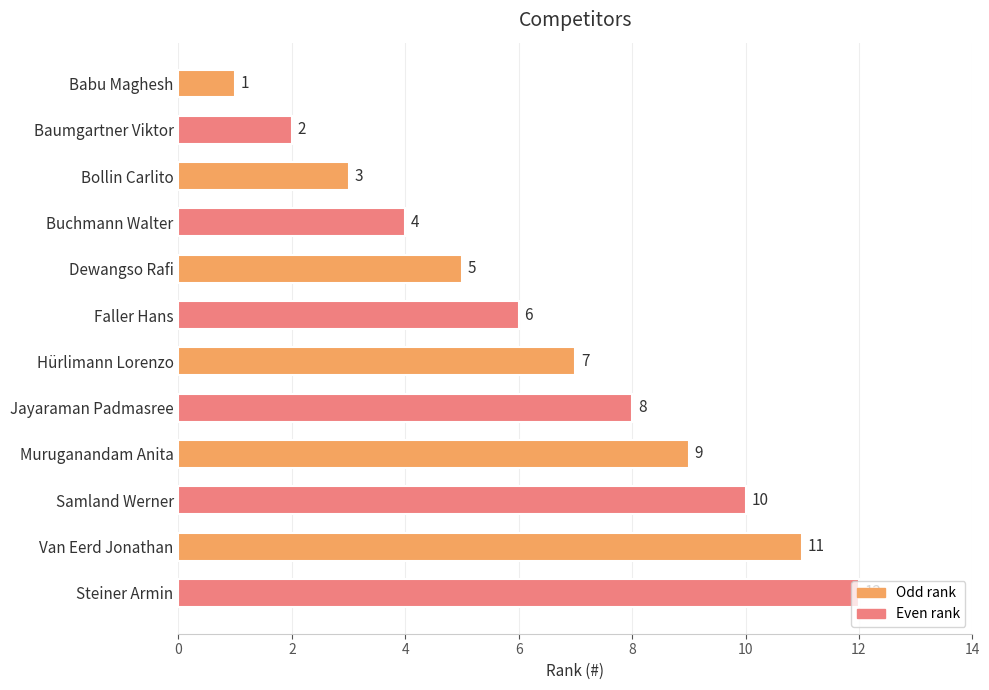

What is the label of the 1st bar from the top?

Babu Maghesh